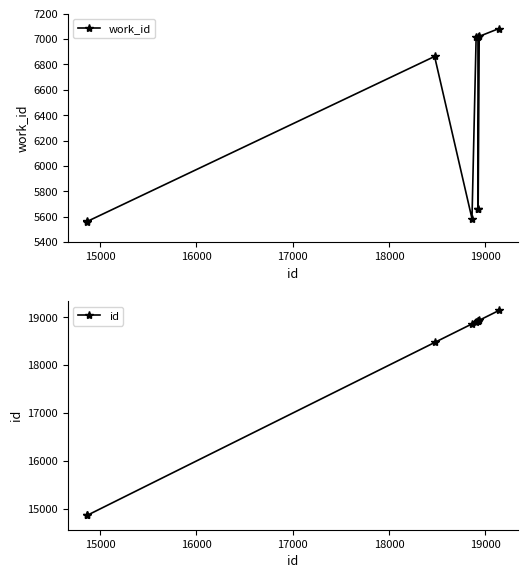

What is the highest value of the work_id series?

7083